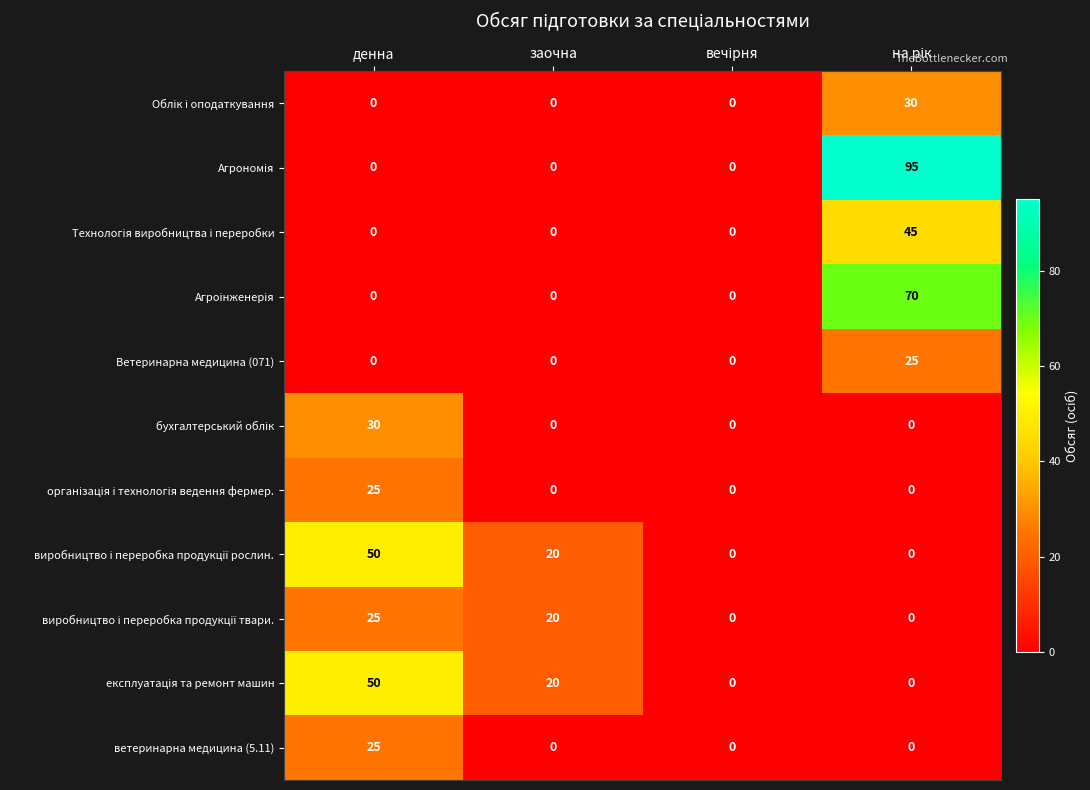

What is the maximum value shown in the chart?

95